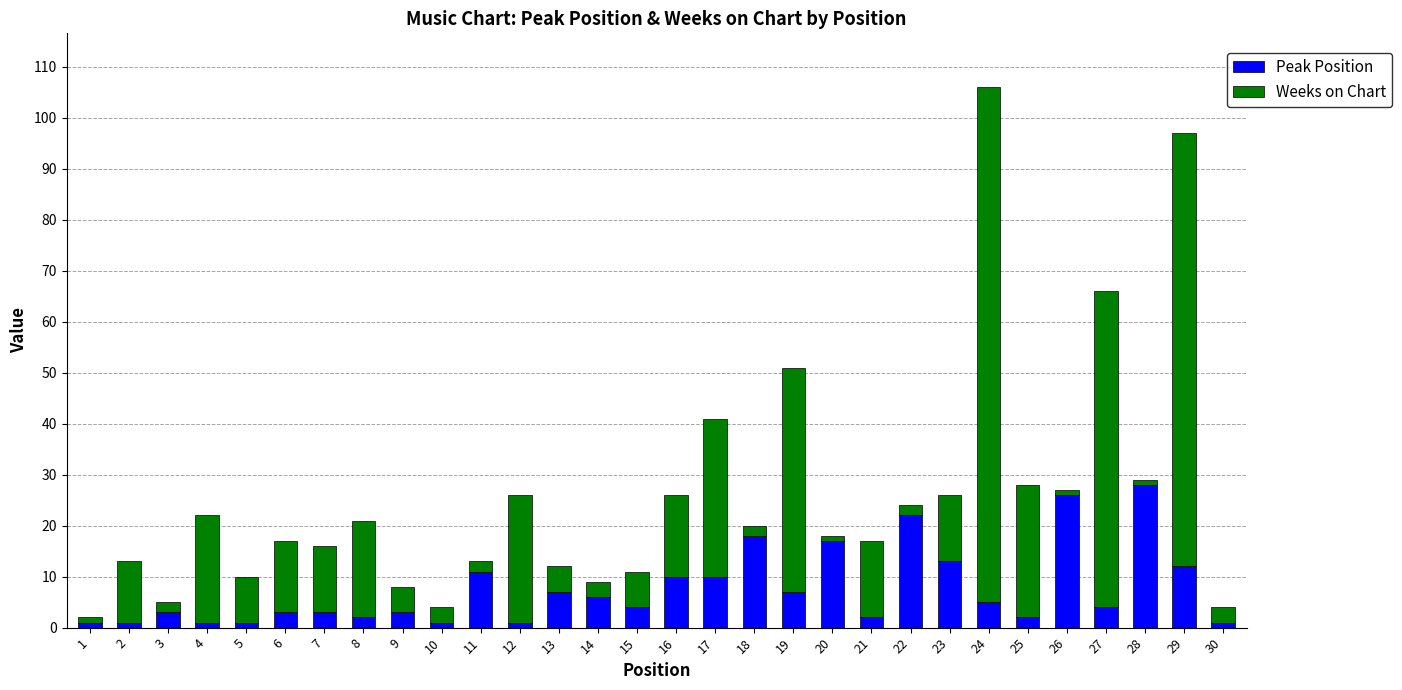

What is the value of the Peak Position bar at the 11th from the left?

11